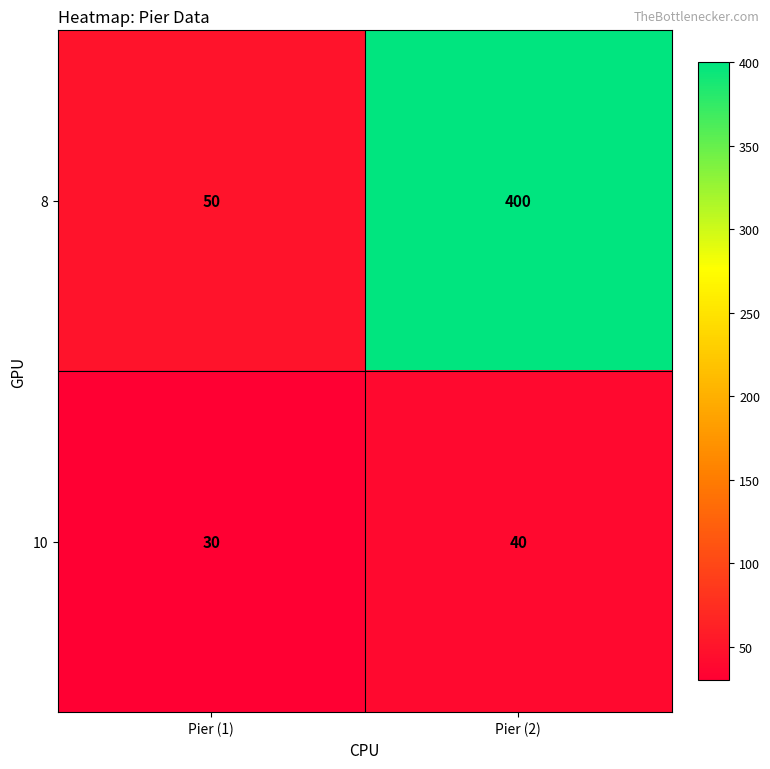

Which series has the largest total across all categories?

8